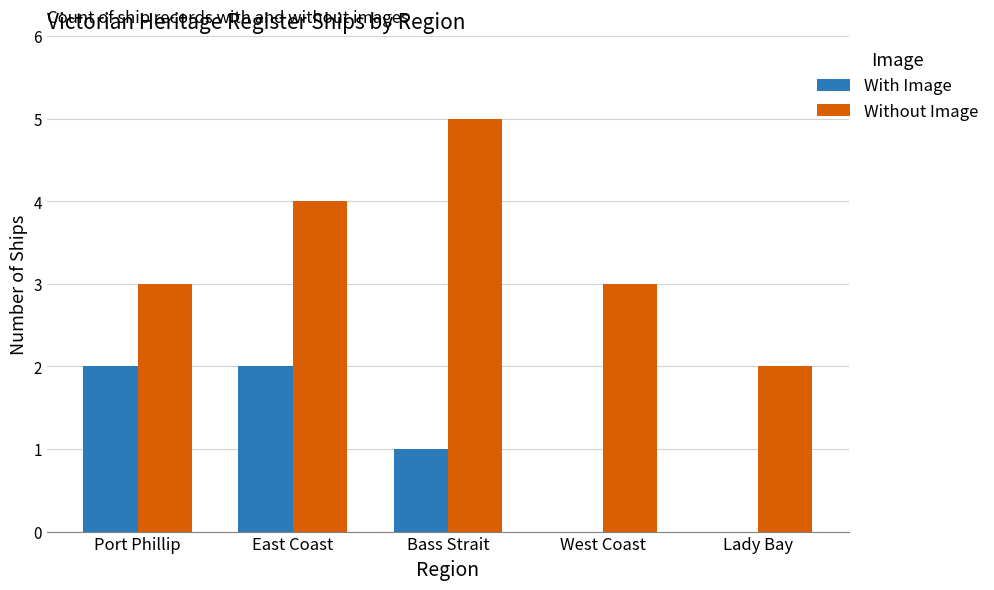

What is the sum of all With Image values?

5